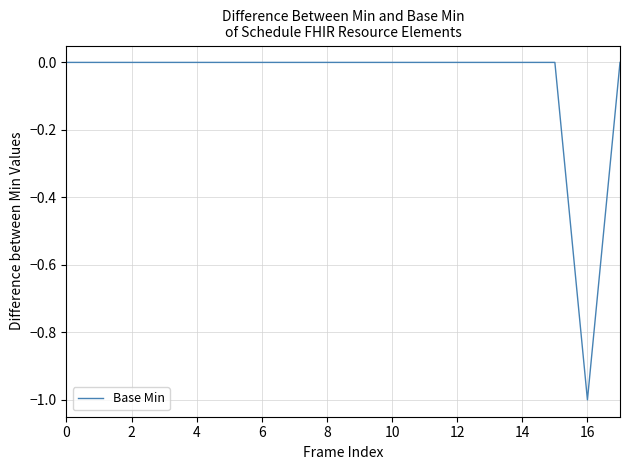

How many points are lower than both their immediate neighbors (excluding endpoints)?

1